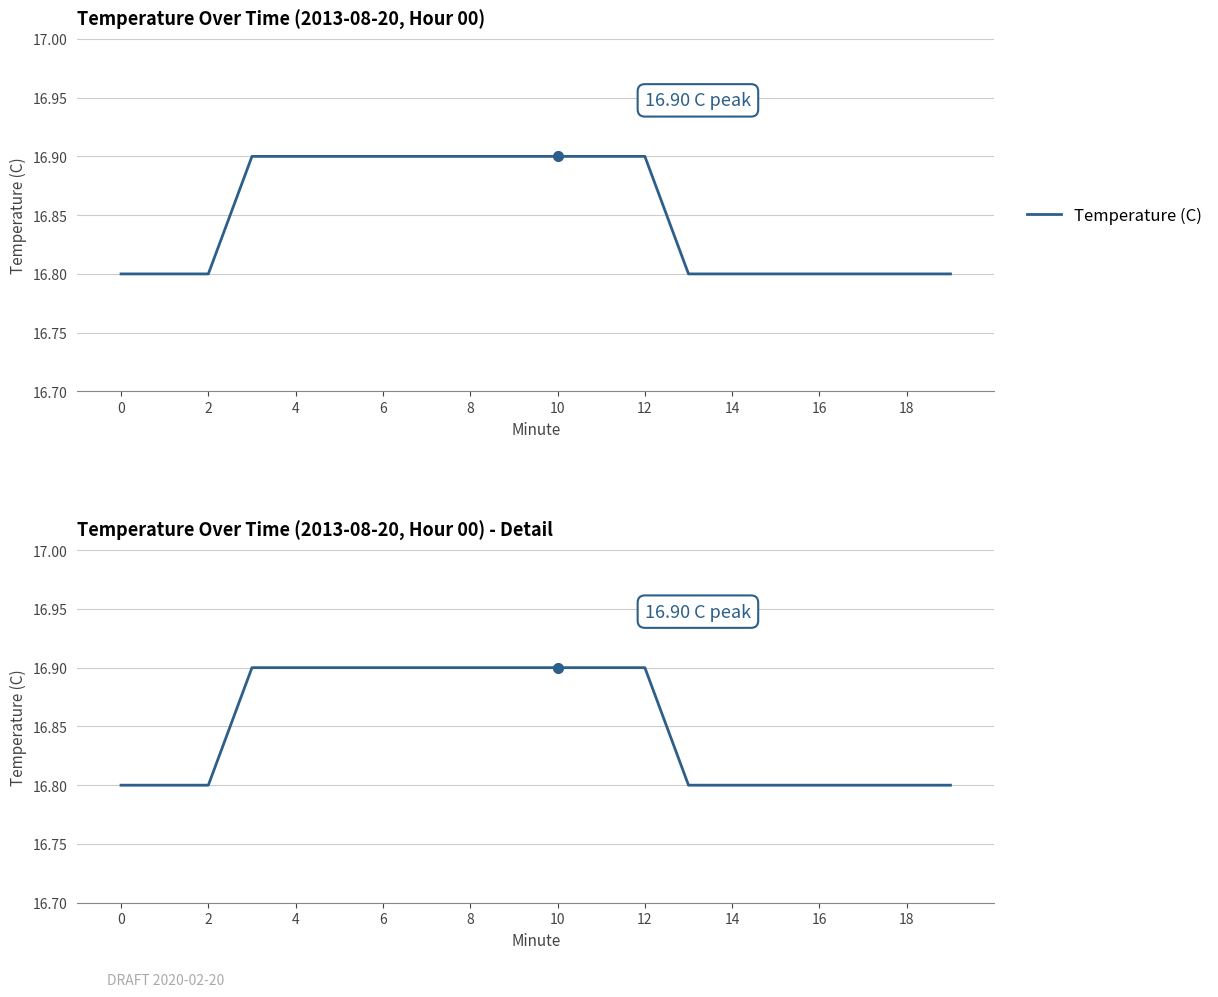

Count the values in the range 16 to 17.

20